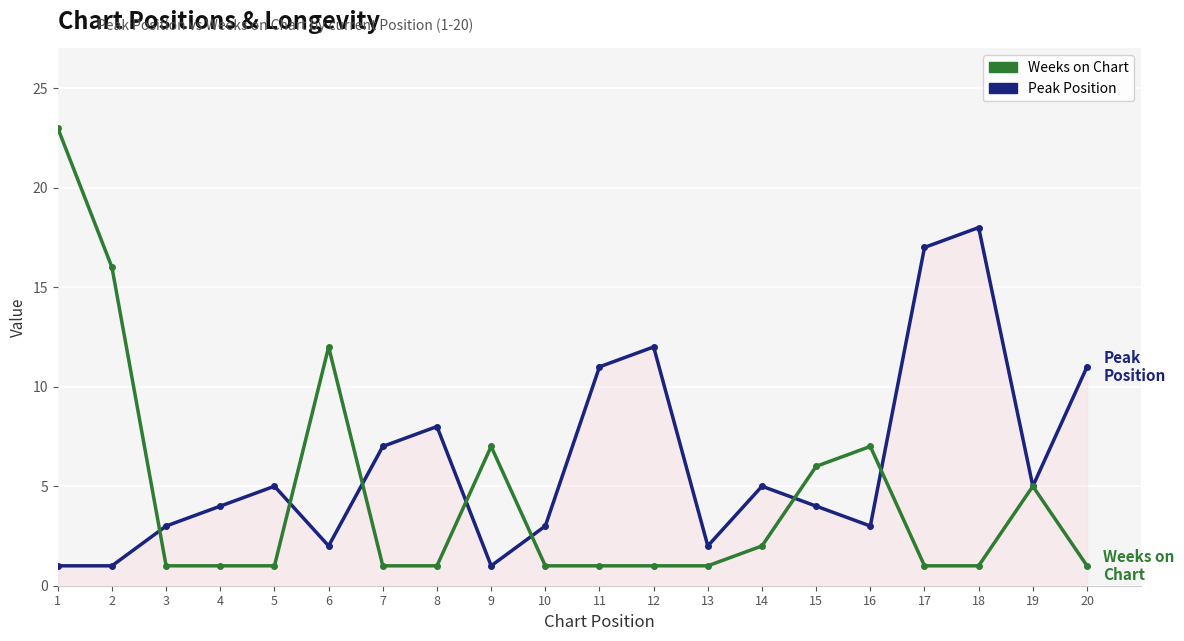

True or false: Peak Position has more than 2 points higher than both neighbors.

True